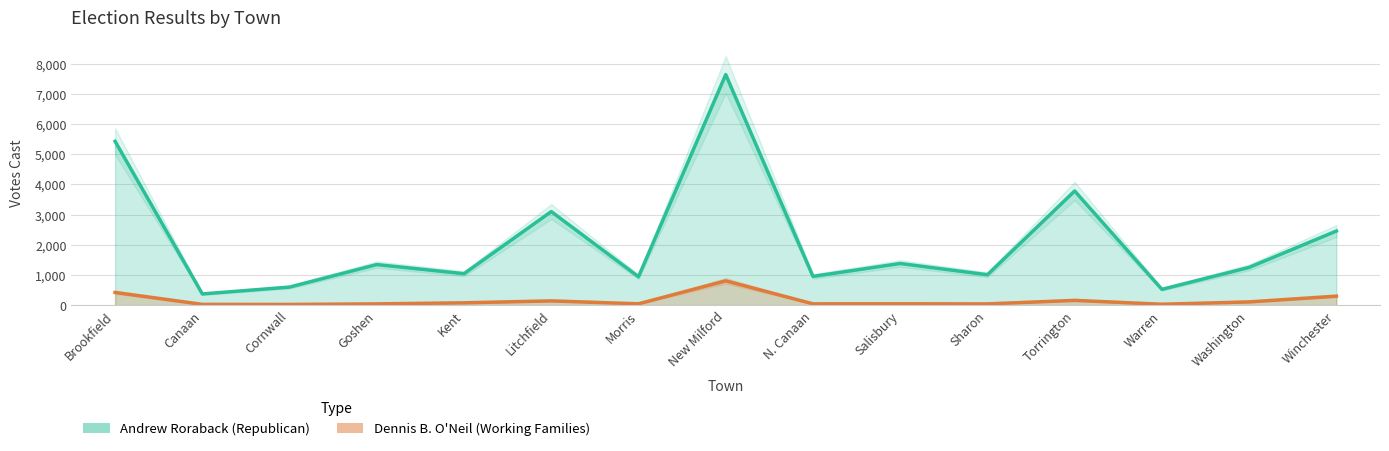

What is the sum of all Dennis B. O'Neil (Working Families) values?

2298